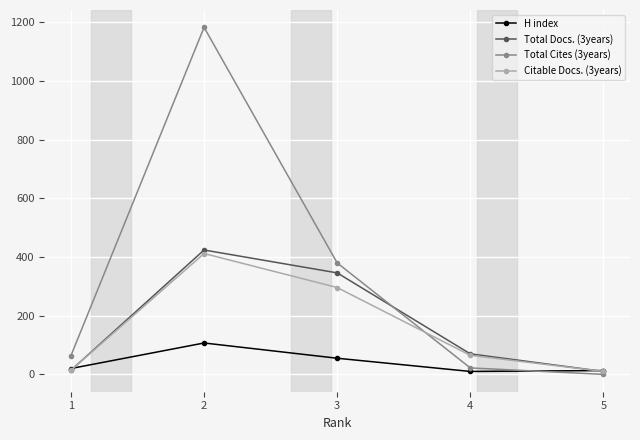

Which series has the largest range (max minus min)?

Total Cites (3years)